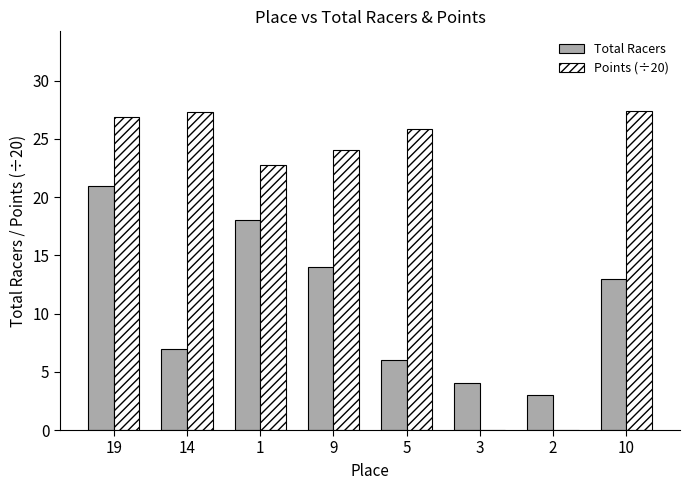

Count the number of data series in this chart.

2